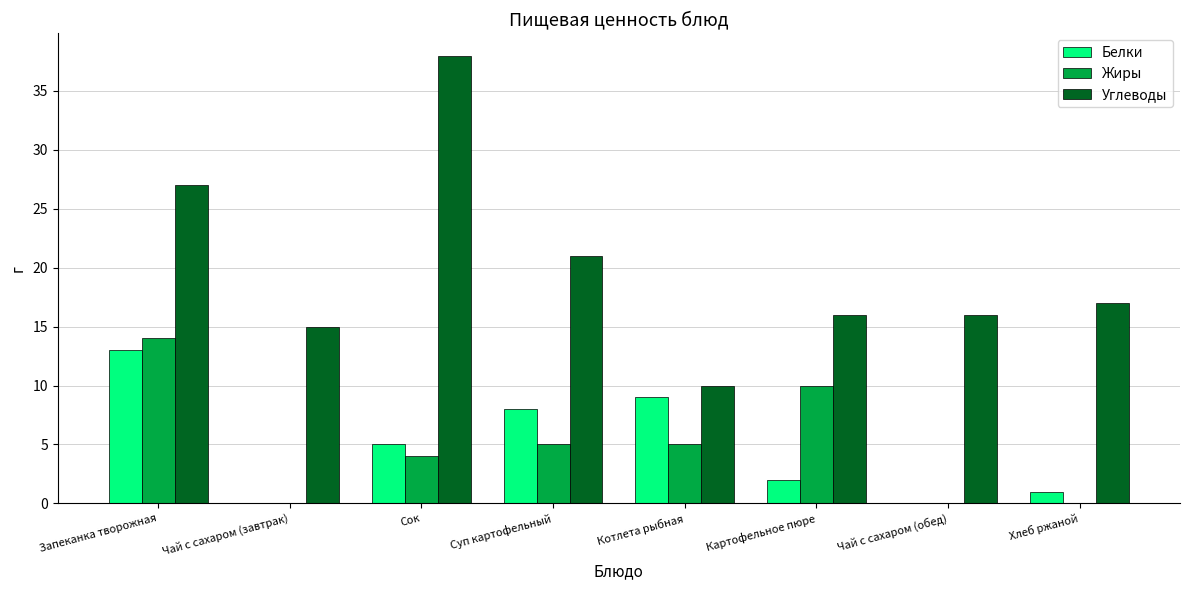

Is the value of Жиры at Чай с сахаром (завтрак) greater than the value of Углеводы at Чай с сахаром (обед)?

No